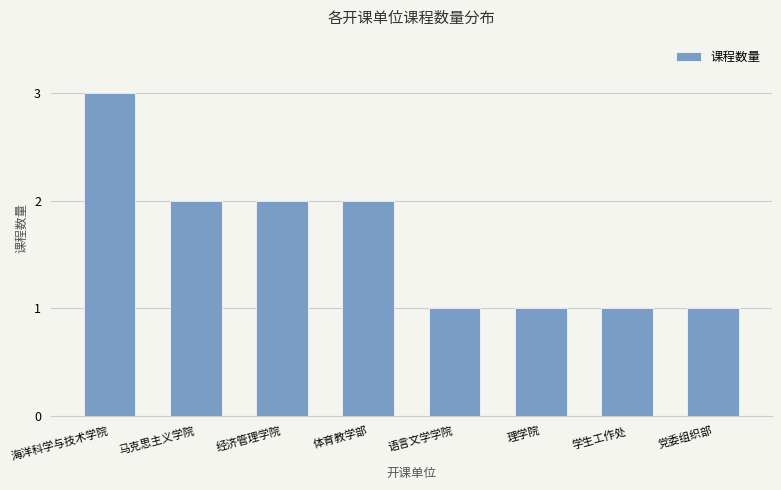

What is the label of the 6th bar from the left?

理学院